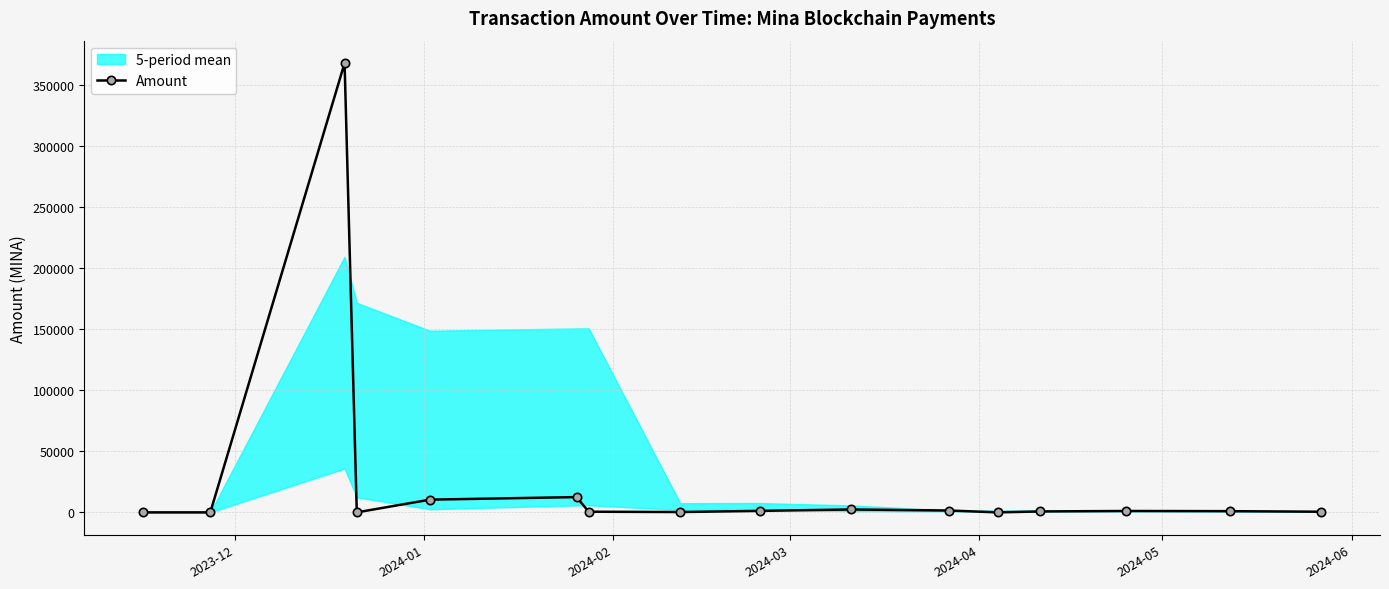

True or false: Amount has more than 2 interior local peaks.

True